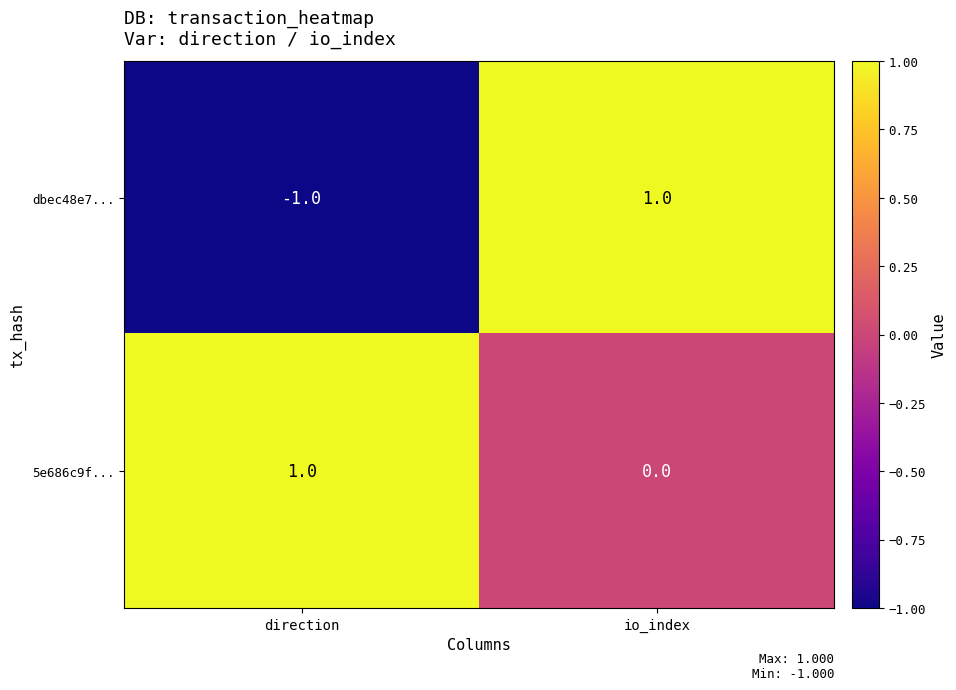

Which category has the lowest value in the dbec48e7... series?

direction